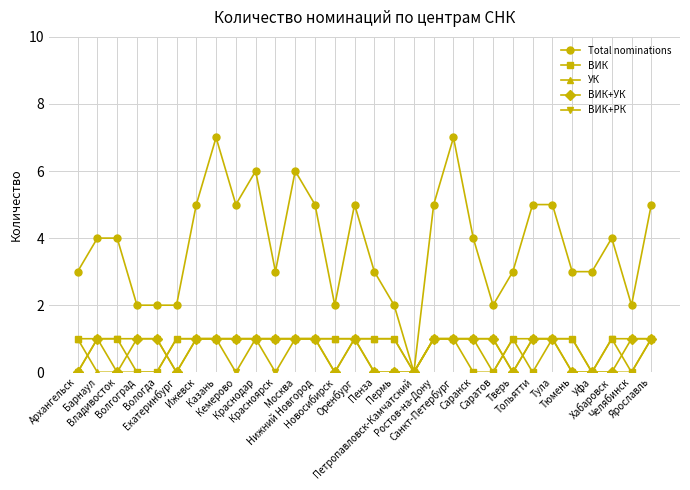

Count the УК values in the range 0 to 1.

30